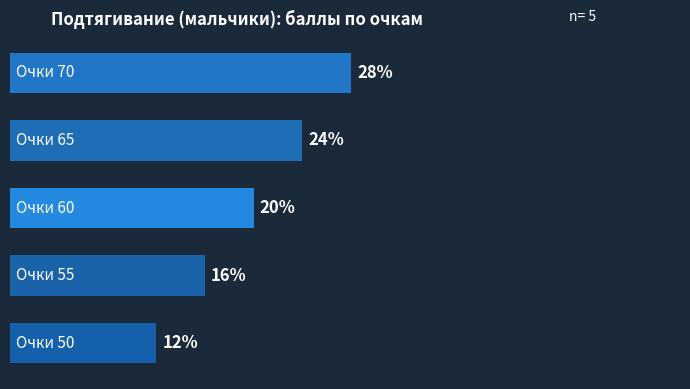

Are the bars horizontal?

Yes